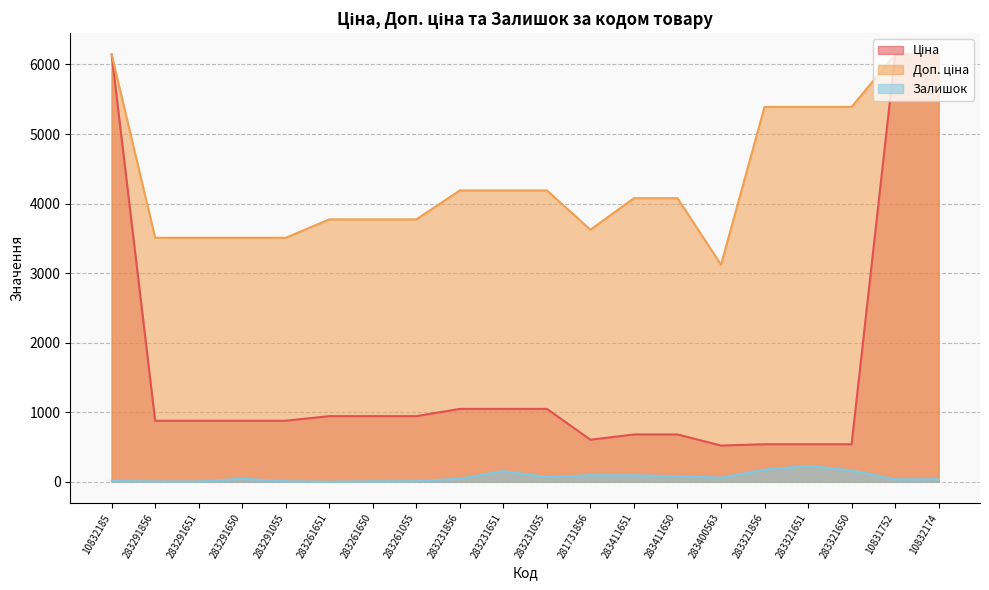

Which category has the highest value across all series?

10832185